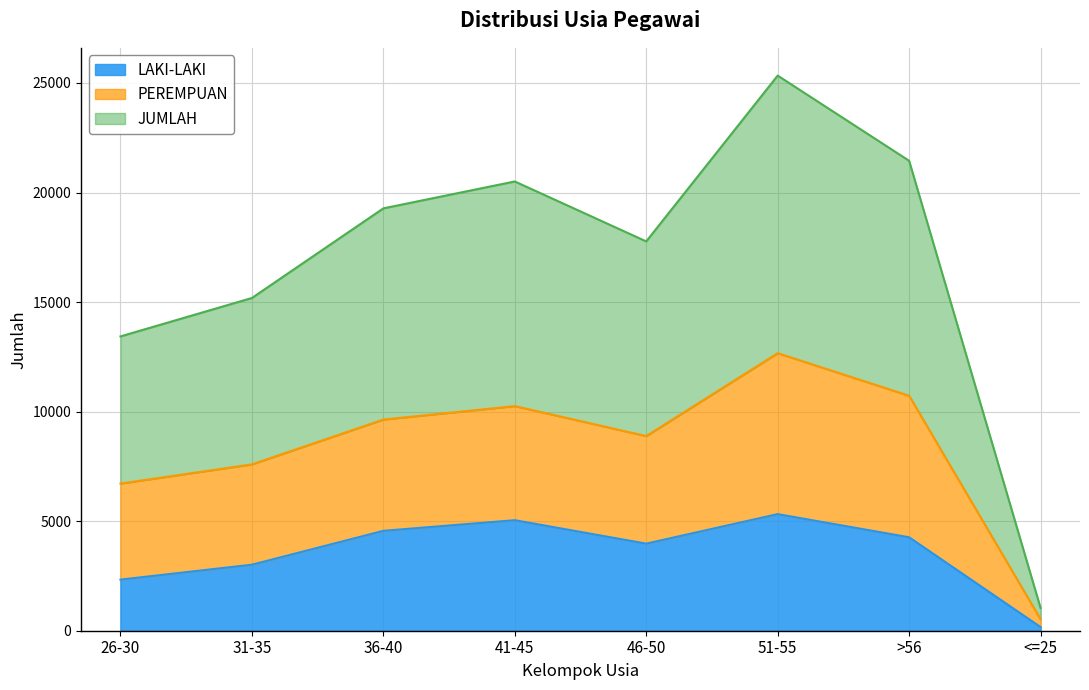

Where is PEREMPUAN nearest to the value 6593?

26-30